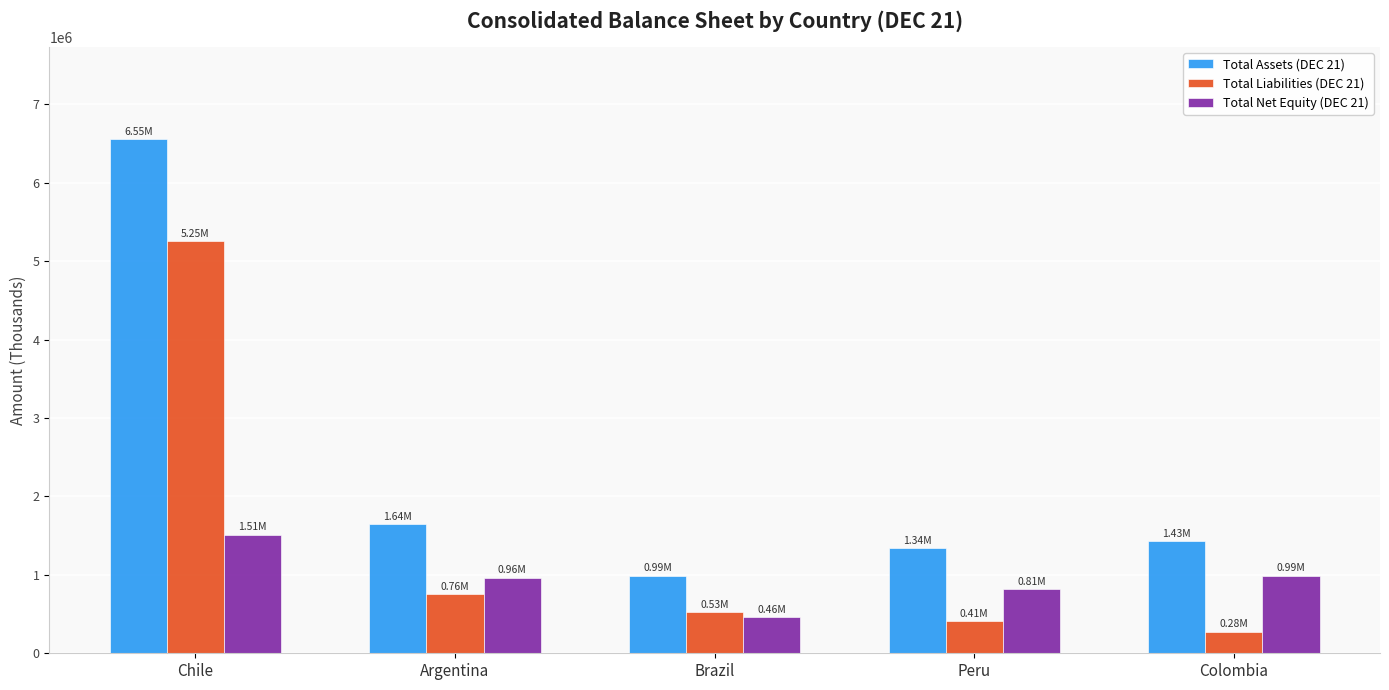

What is the spread (max minus min) of values at Chile?

5041897.6